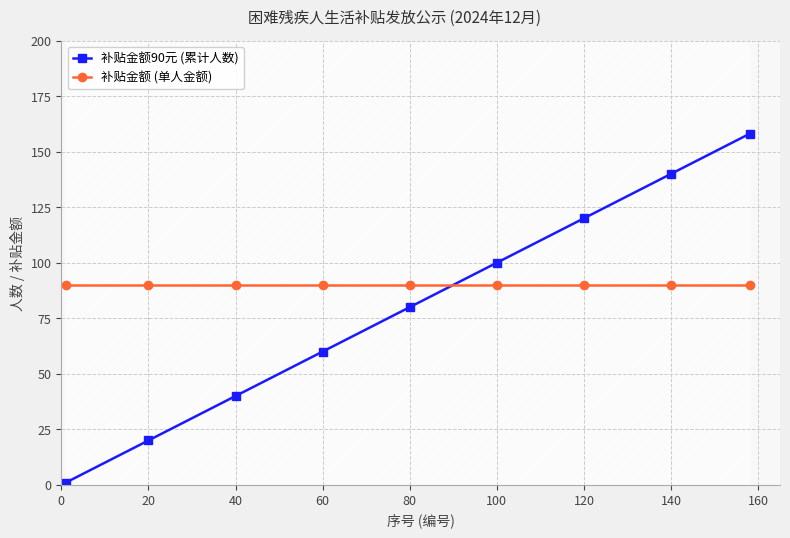

Count the 补贴金额90元 (累计人数) values in the range 40 to 120.

5